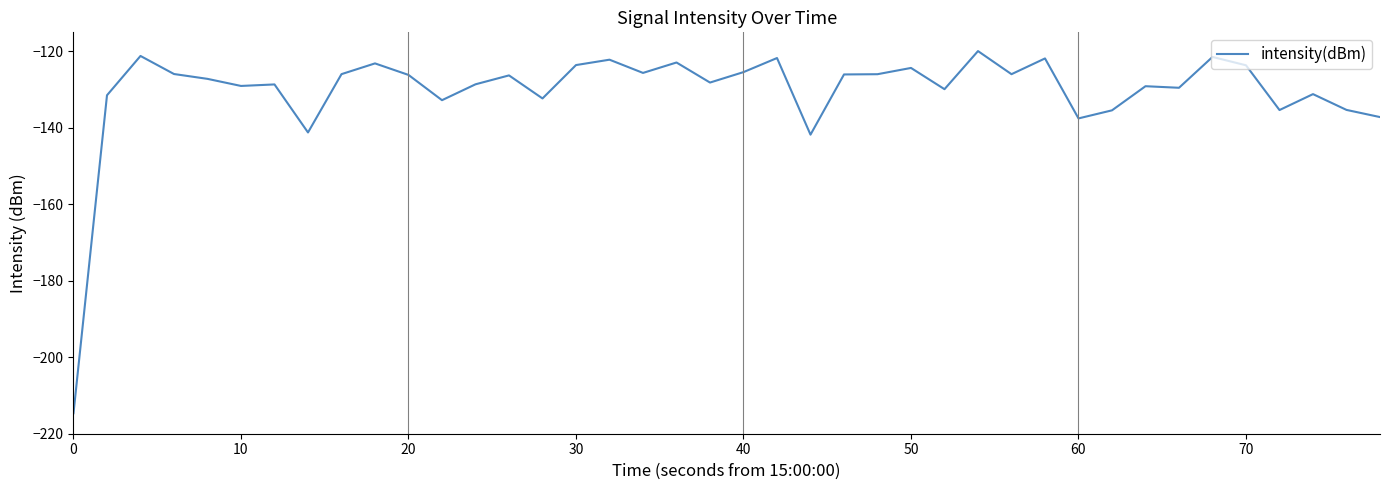

How many lines are shown in the chart?

1